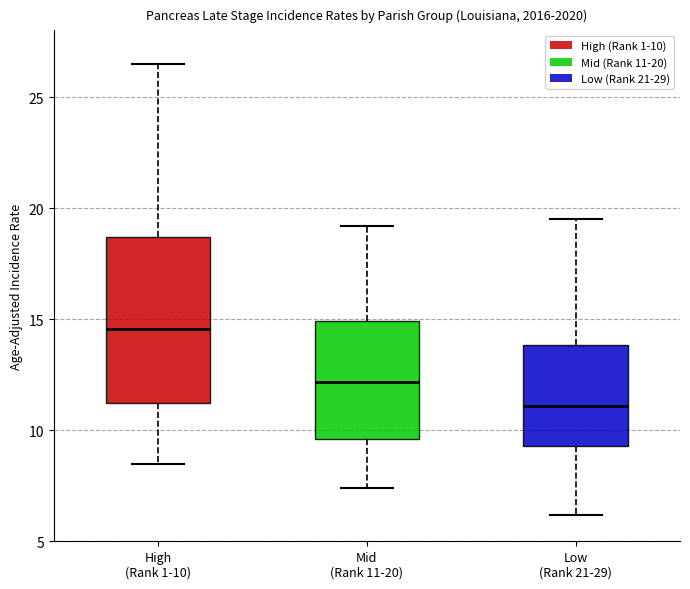

Which box is the tallest, from its lower edge to its upper edge?

High (Rank 1-10)